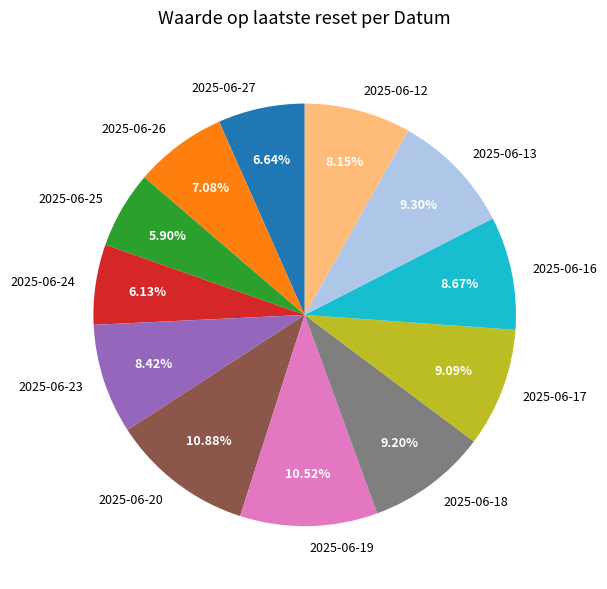

Does 2025-06-16 account for over 50% of the chart?

No